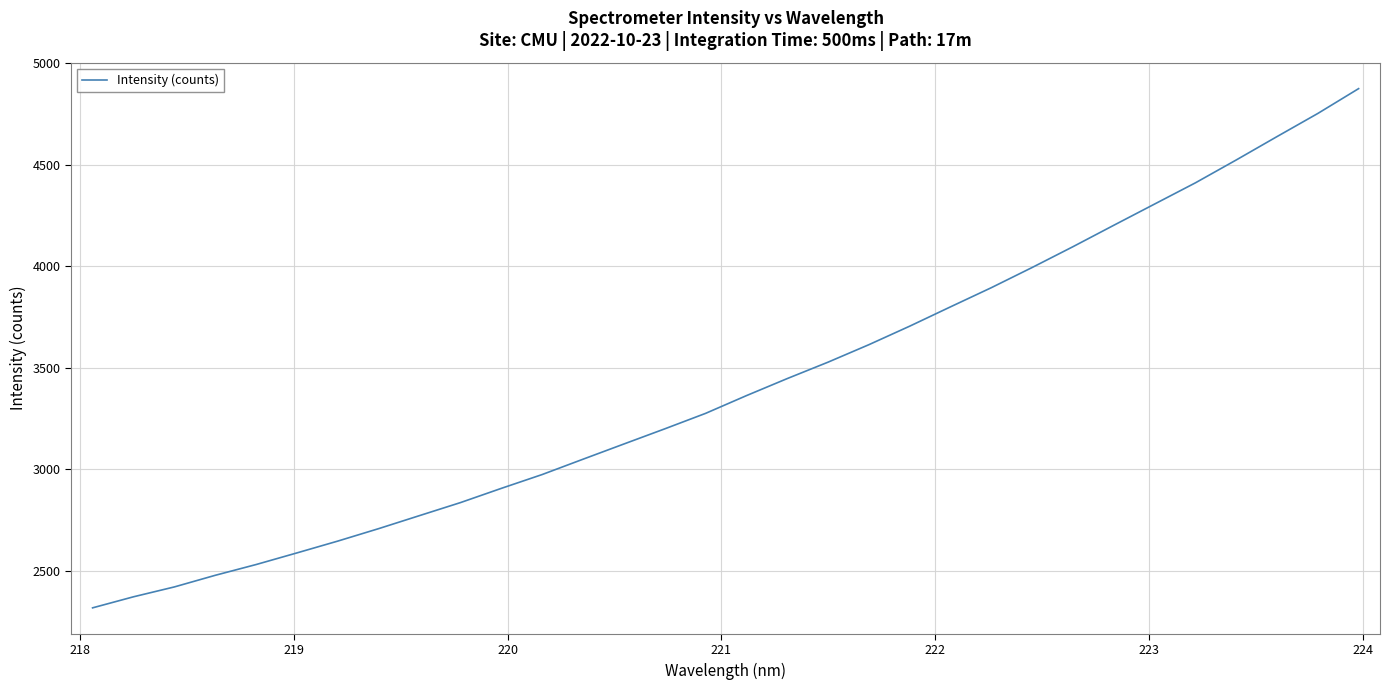

What is the maximum value shown in the chart?

4874.8